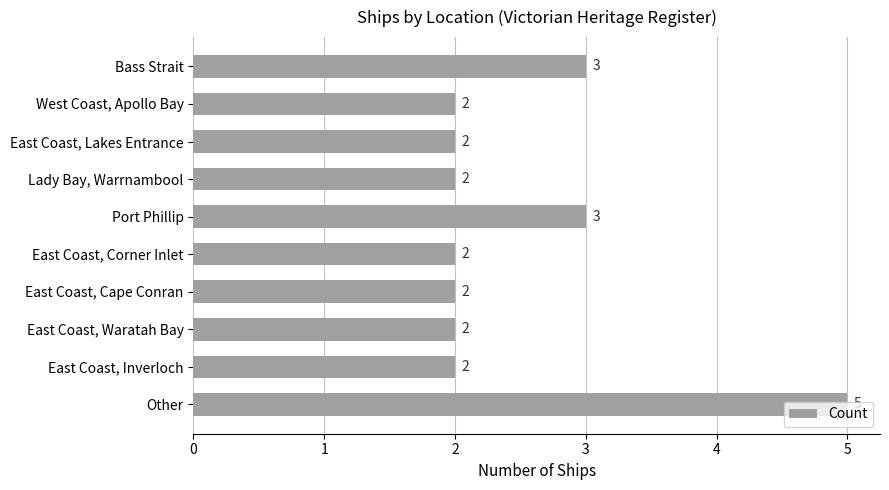

Count the number of values greater than 2.

3